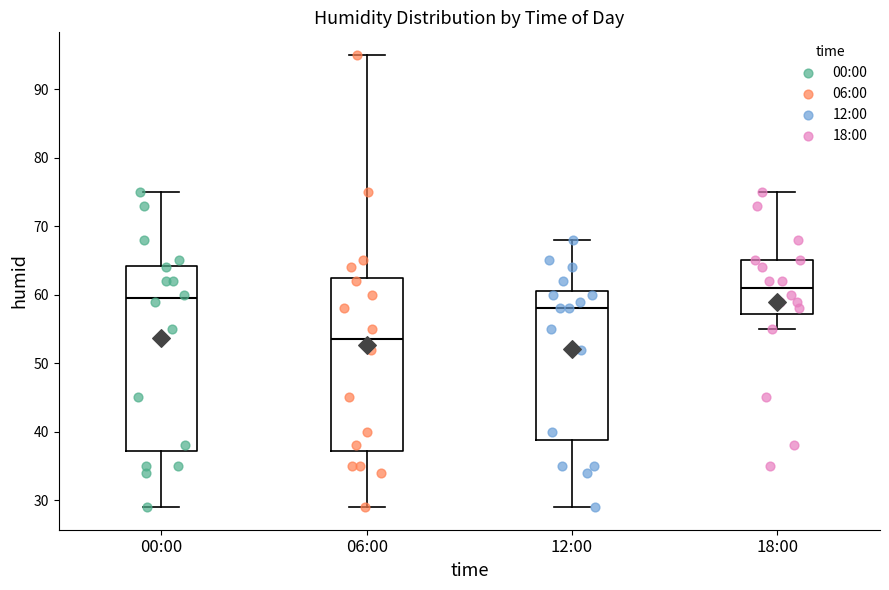

Reading left to right, read every box against the y-axis: the position of its median line, the range the box covers, and the ends of its whiskers. The values are not printed on the chart, so give them approximately, as read against the axis.

00:00: median 60, box 37 to 64, whiskers 29 to 75
06:00: median 54, box 37 to 63, whiskers 29 to 95
12:00: median 58, box 39 to 61, whiskers 29 to 68
18:00: median 61, box 57 to 65, whiskers 55 to 75